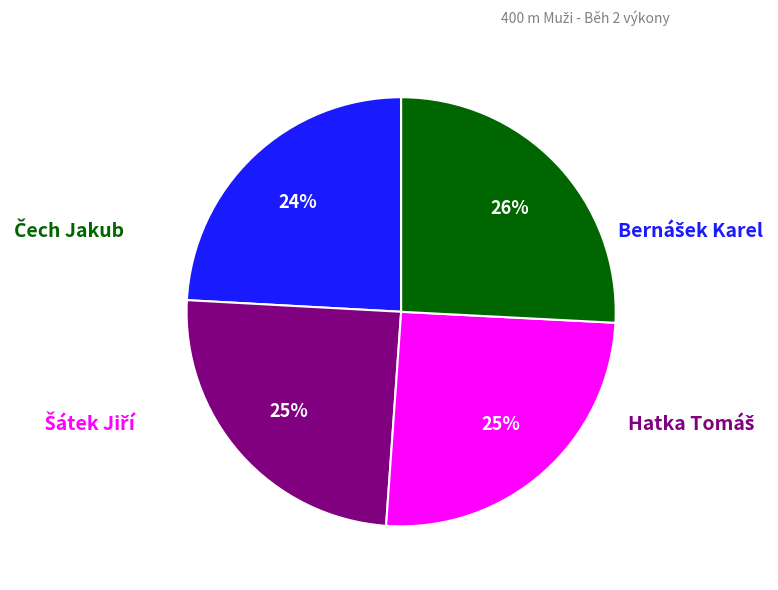

Is there a majority slice in this chart?

No